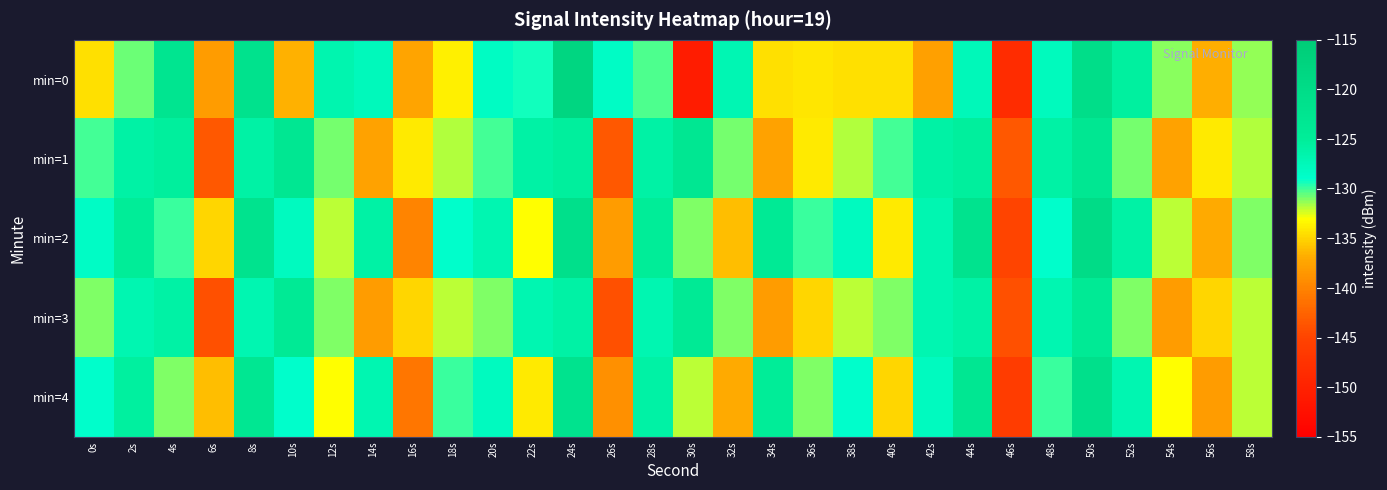

Which series has the largest total across all categories?

min=2